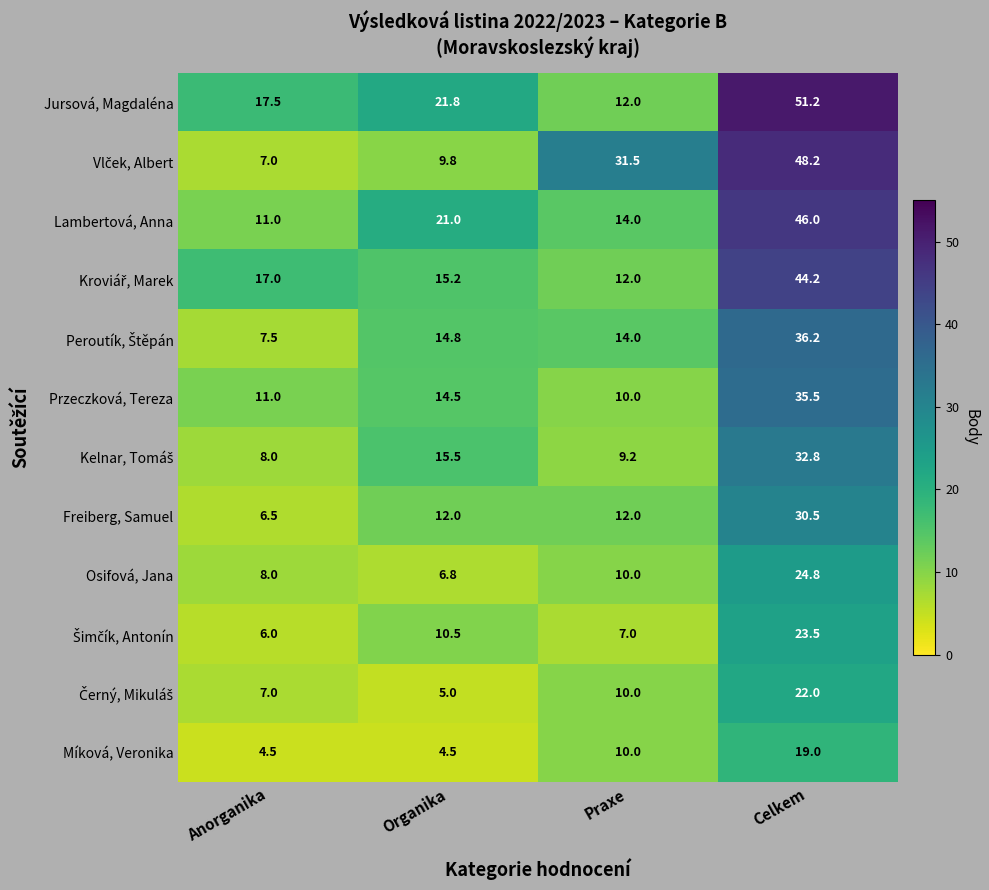

What is the difference between the highest and lowest values at Anorganika?

13.0